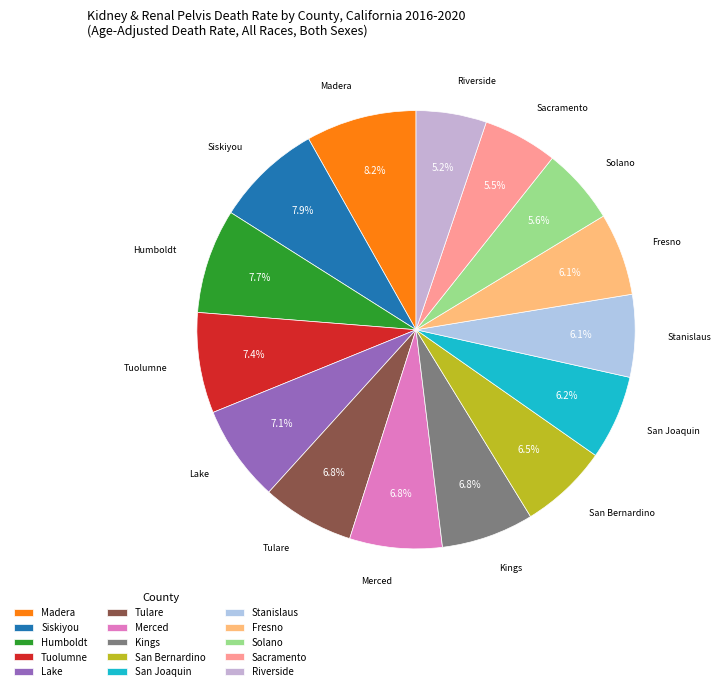

Combined, what portion of the pie is San Bernardino and Stanislaus?

12.6%